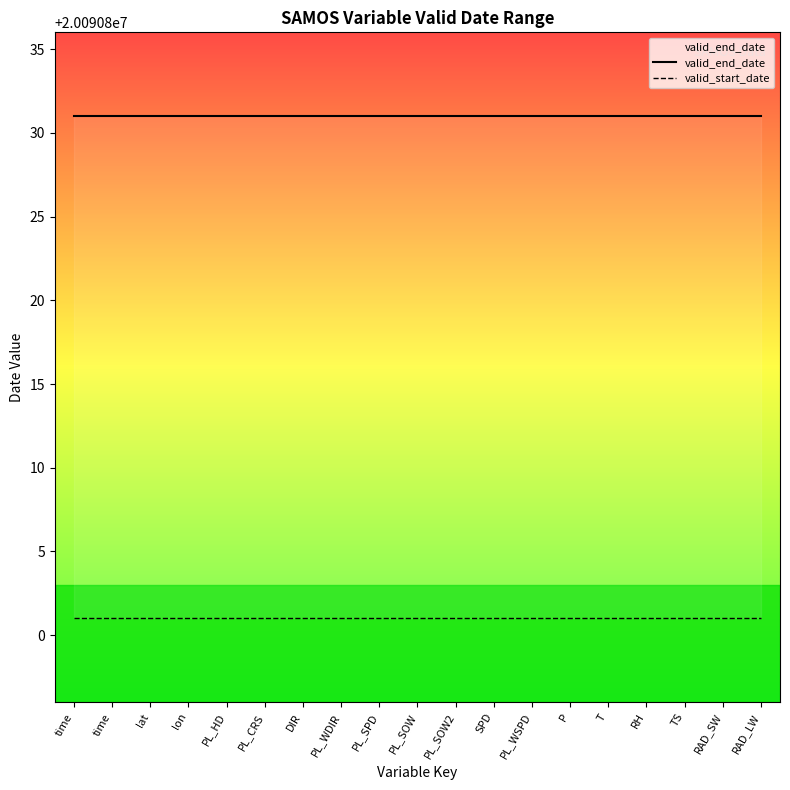

The valid_end_date series shows 32066055 at time. True or false?

False